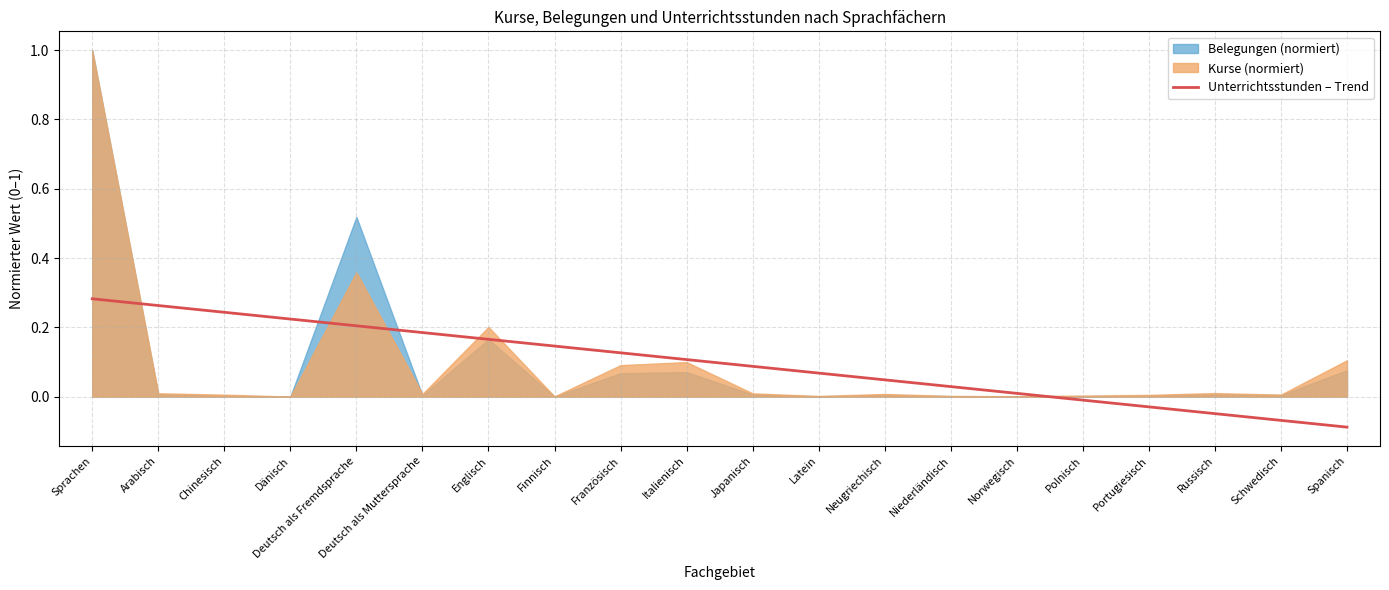

Is it true that Unterrichtsstunden – Trend equals 0.4 at Chinesisch?

False